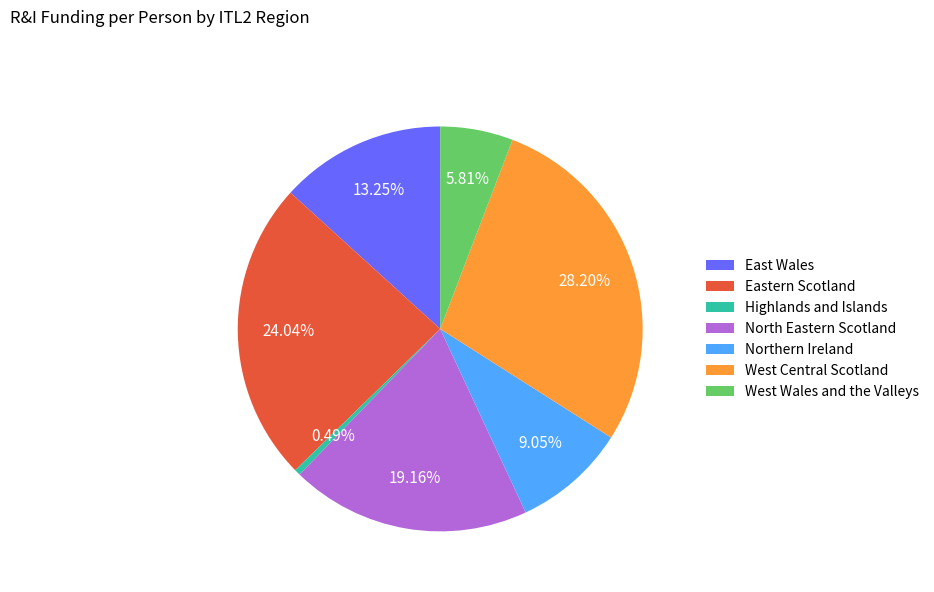

Combined, what portion of the pie is West Wales and the Valleys and Highlands and Islands?

6.3%